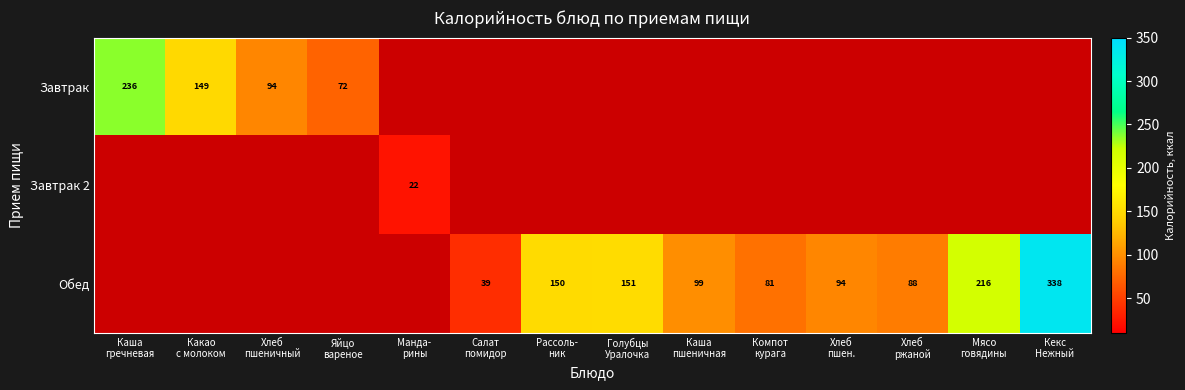

List the series in order of their overall mean, highest first.

Обед, Завтрак, Завтрак 2